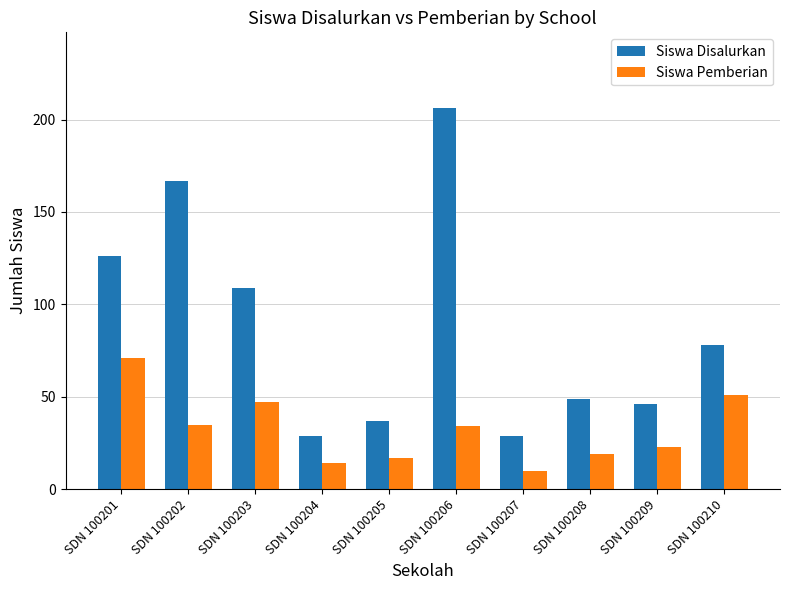

How many bars are there in total?

20